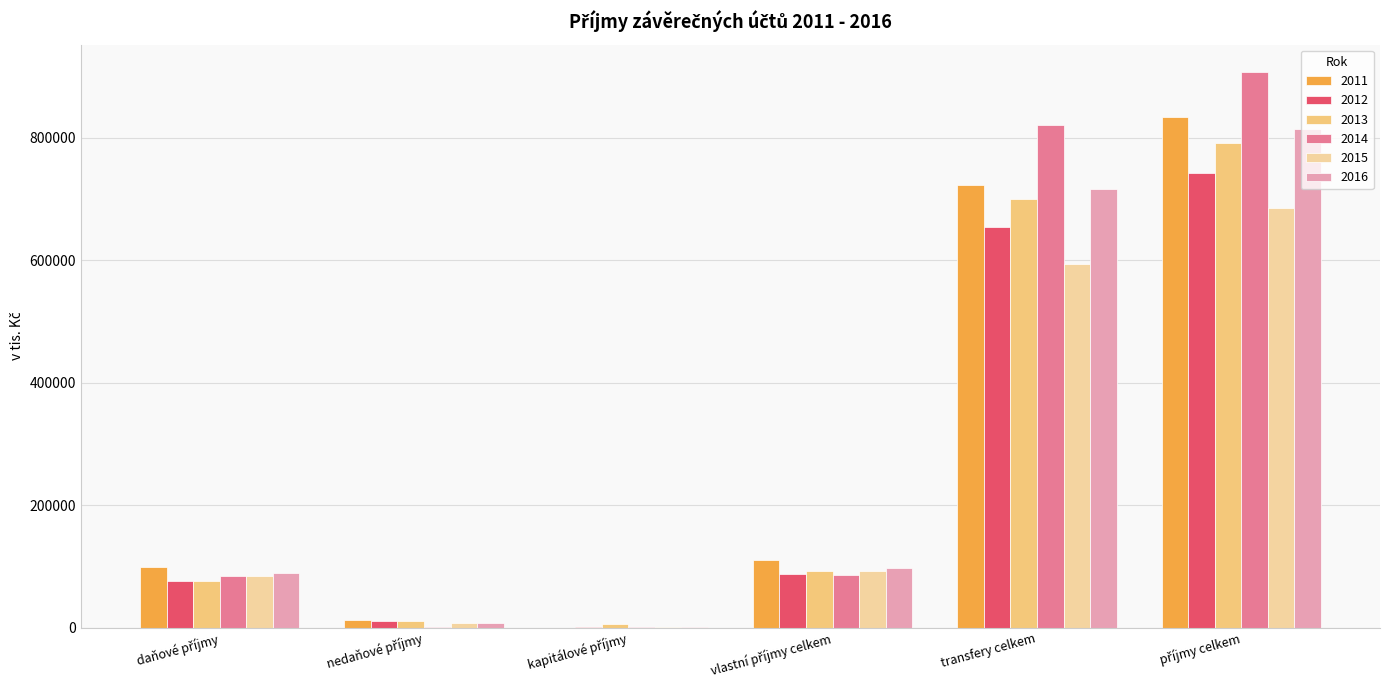

What is the sum of all 2015 values?

1463305.2